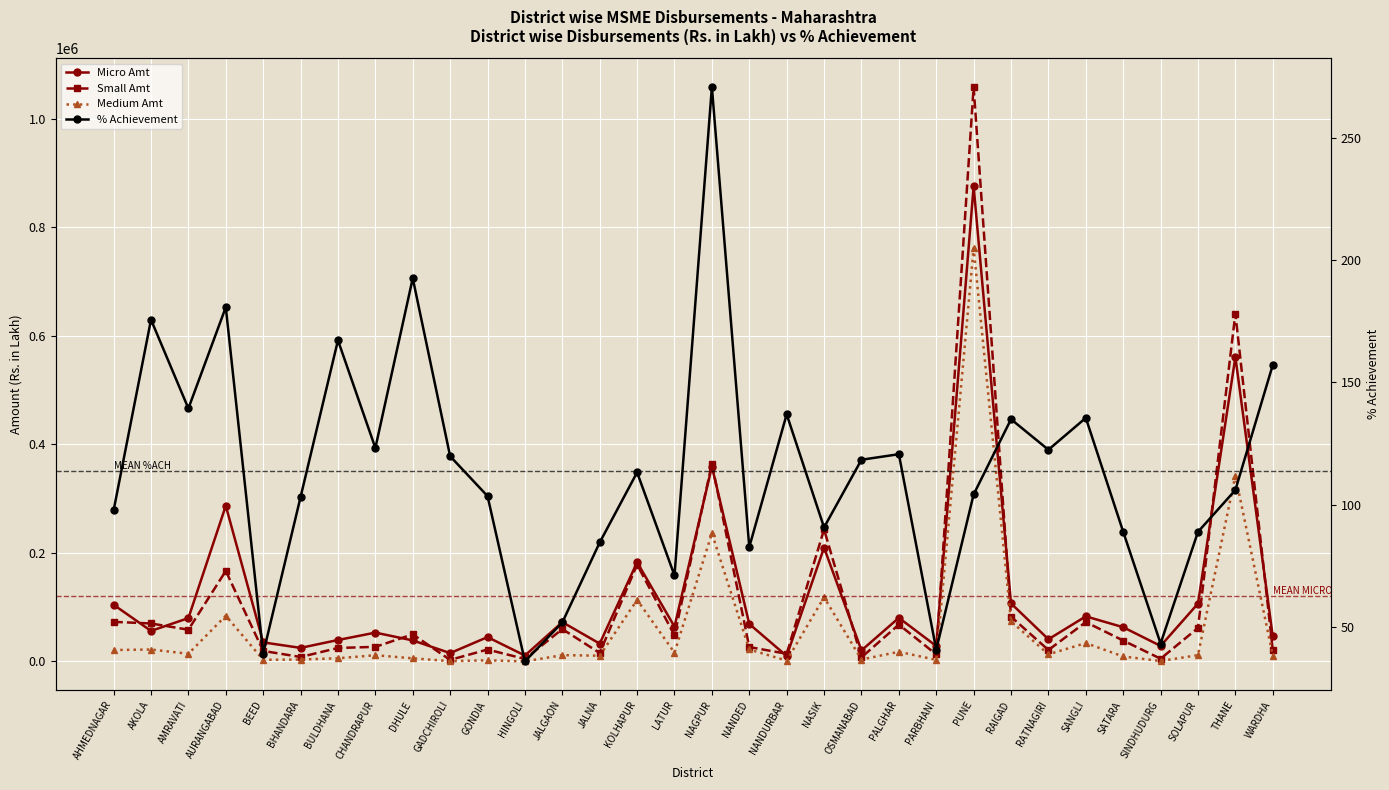

Is the value of % Achievement at SANGLI greater than the value of Medium Amt at THANE?

No